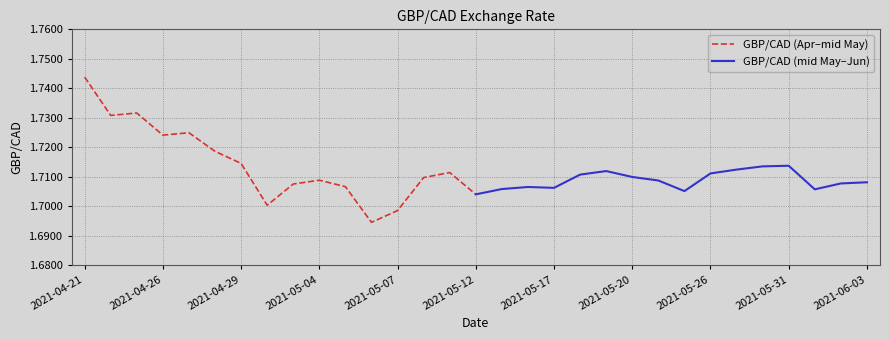

Is this an area chart (filled region under the line)?

No